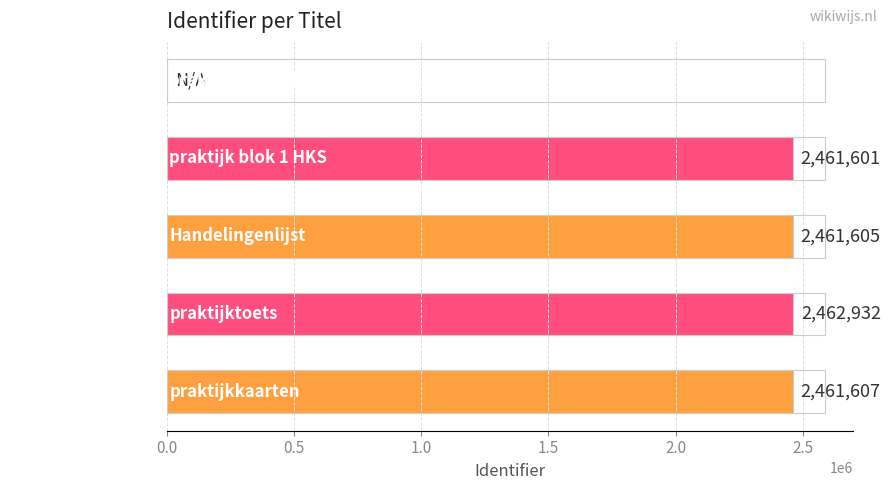

Where is the data nearest to the value 1231466?

praktijk blok 1 HKS